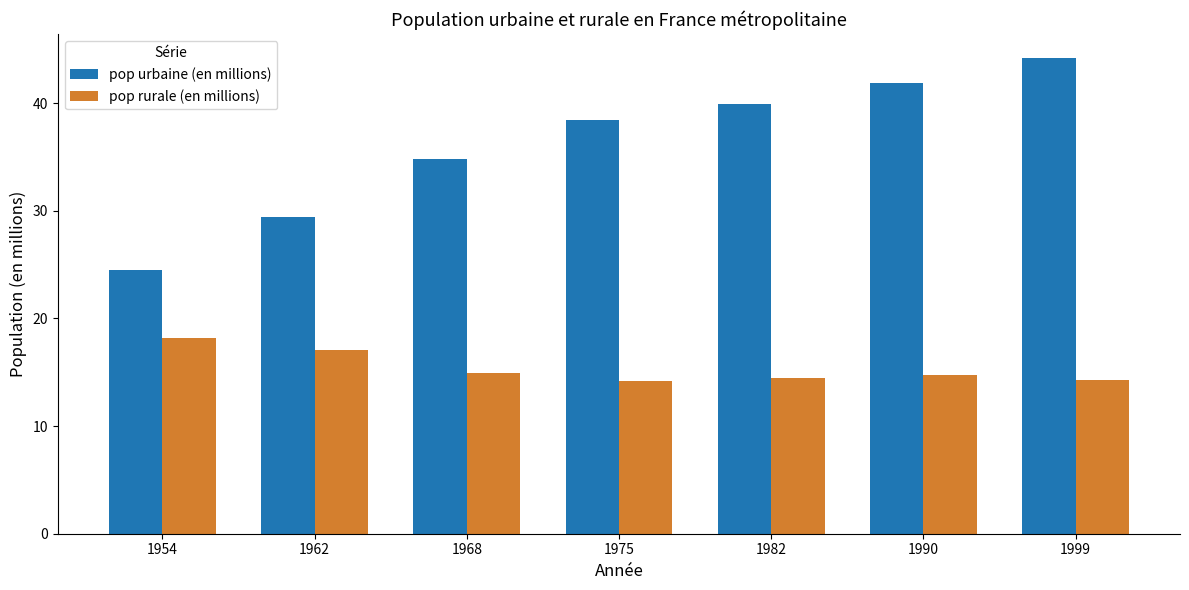

What are all the series names shown in the legend?

pop urbaine (en millions), pop rurale (en millions)